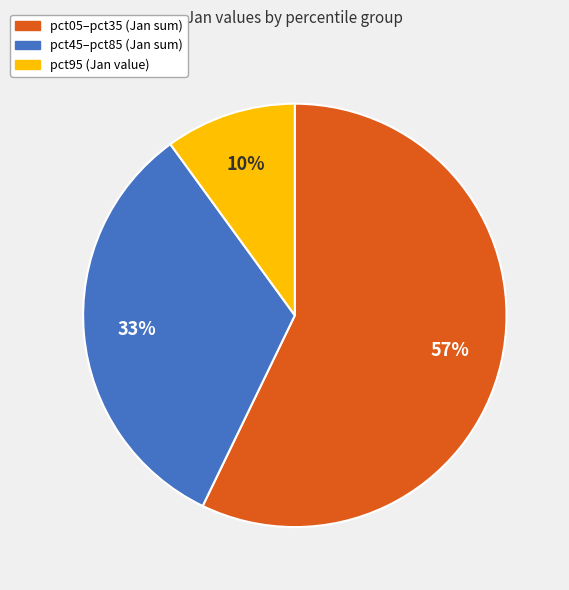

How many slices are in this pie chart?

3